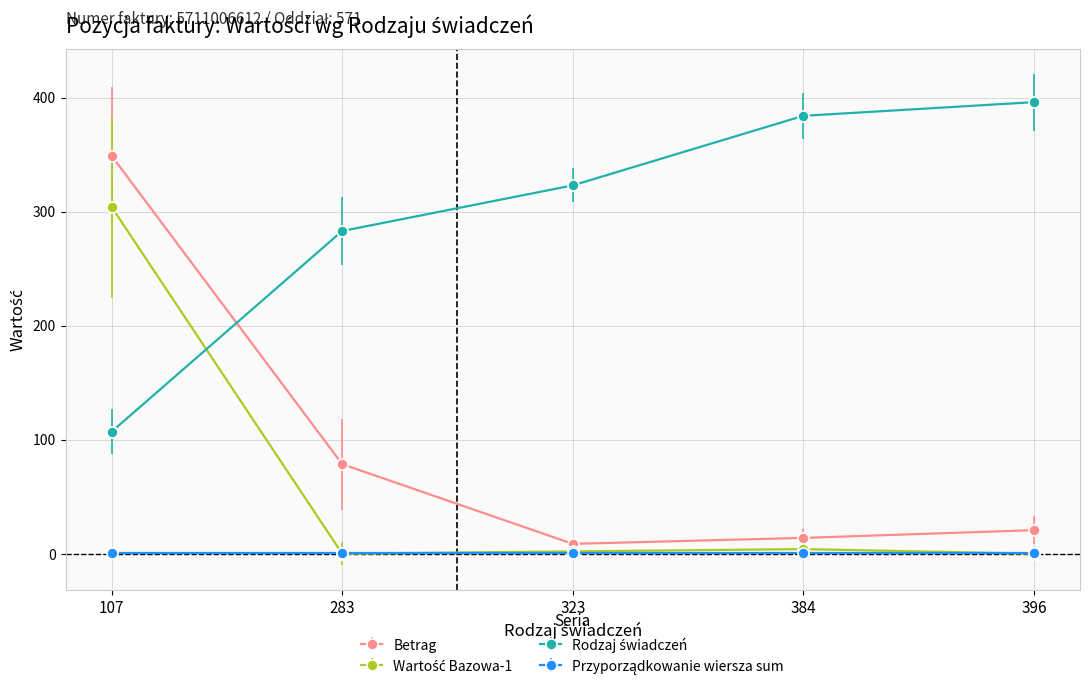

What is the total value across all series at 396?

417.6